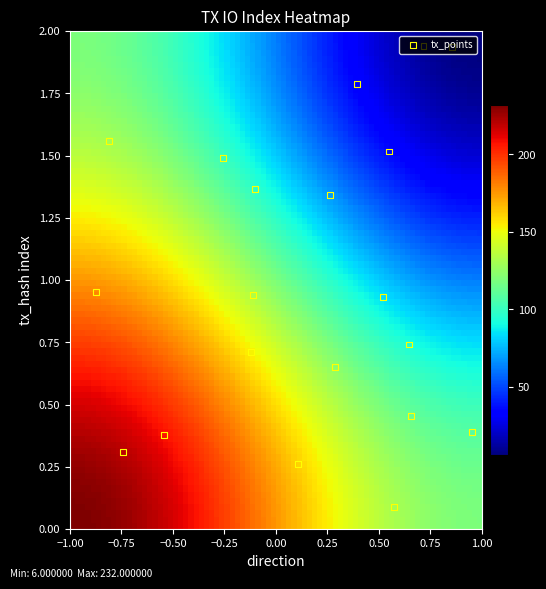

At how many categories does at least one series exceed 143?

1